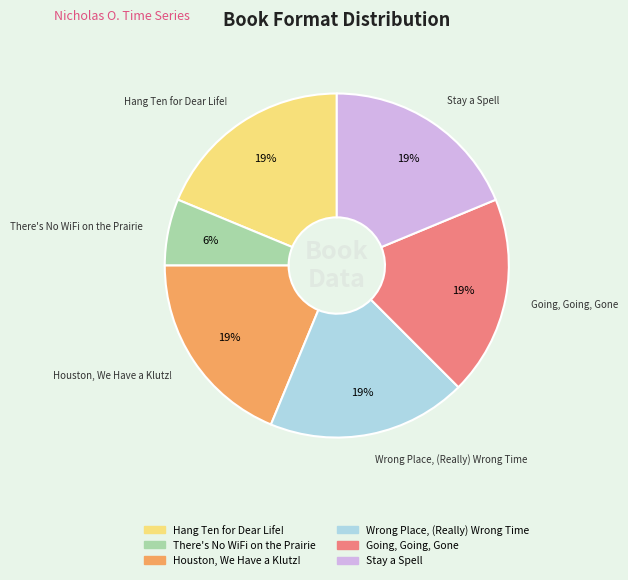

To the nearest percent, what is the average slice percentage?

17%